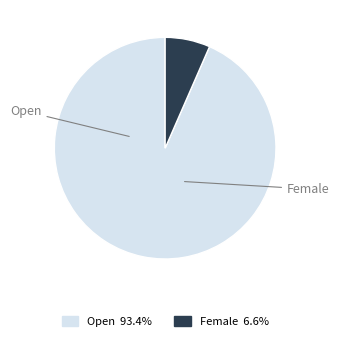

Which category has the biggest portion of the pie?

Open